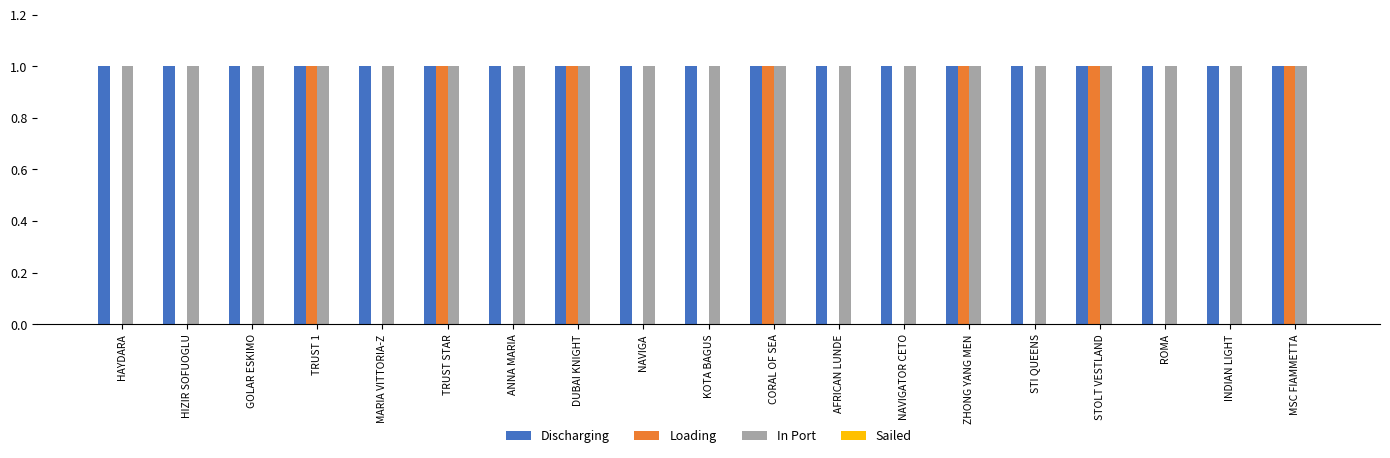

Which series changed the most between DUBAI KNIGHT and ROMA?

Loading